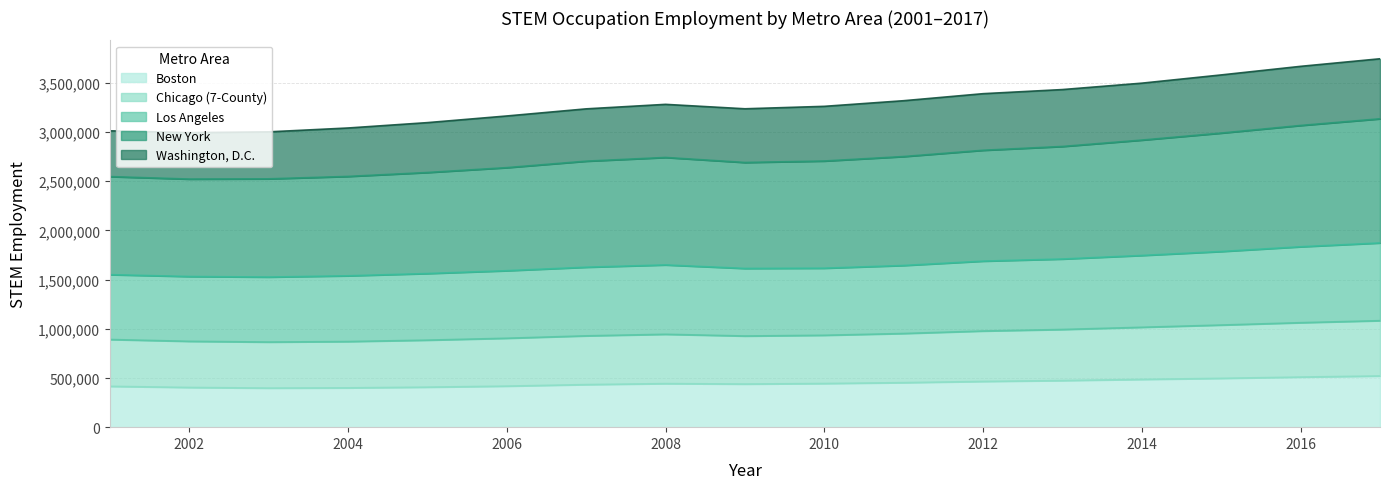

What is the total value across all series at 2010?

3260962